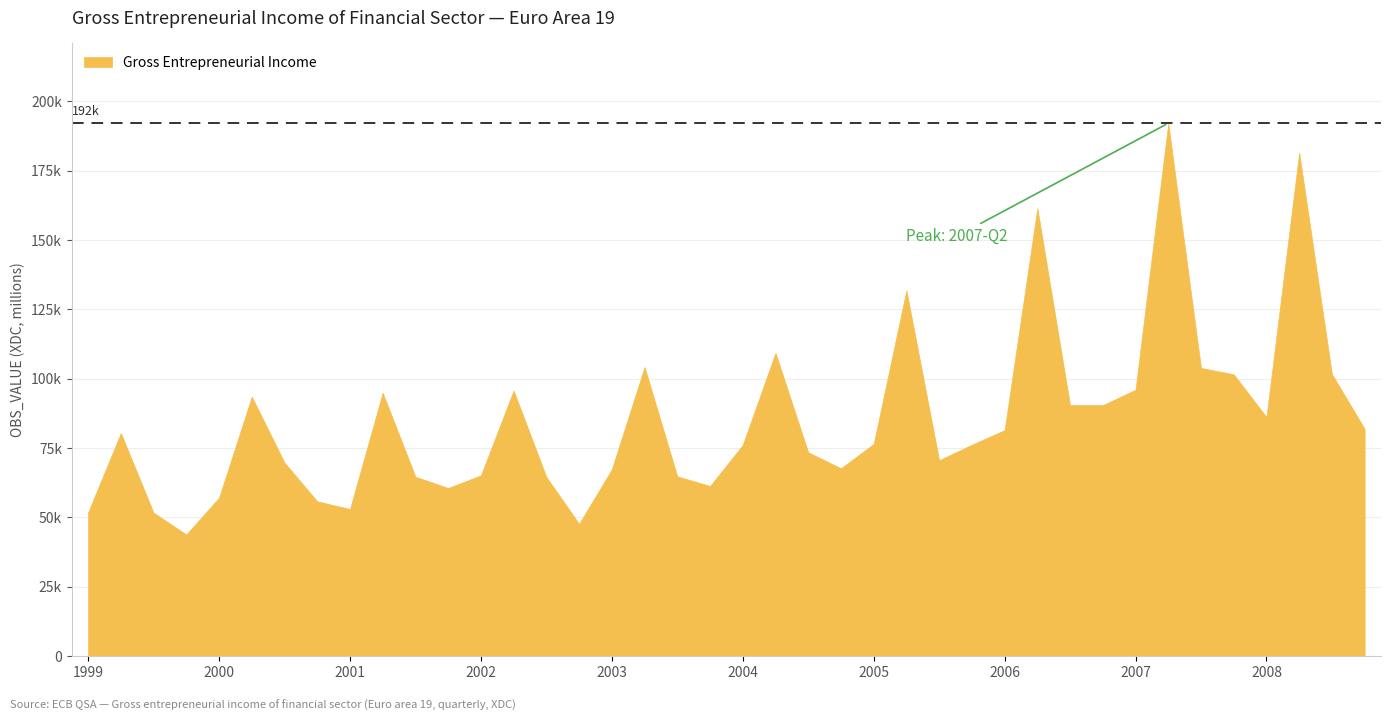

List the labels in order of value, smallest first.

1999-Q4, 2002-Q4, 1999-Q3, 1999-Q1, 2001-Q1, 2000-Q4, 2000-Q1, 2001-Q4, 2003-Q4, 2002-Q3, 2001-Q3, 2003-Q3, 2002-Q1, 2003-Q1, 2004-Q4, 2000-Q3, 2005-Q3, 2004-Q3, 2004-Q1, 2005-Q4, 2005-Q1, 1999-Q2, 2006-Q1, 2008-Q4, 2008-Q1, 2006-Q4, 2006-Q3, 2000-Q2, 2001-Q2, 2002-Q2, 2007-Q1, 2007-Q4, 2008-Q3, 2007-Q3, 2003-Q2, 2004-Q2, 2005-Q2, 2006-Q2, 2008-Q2, 2007-Q2